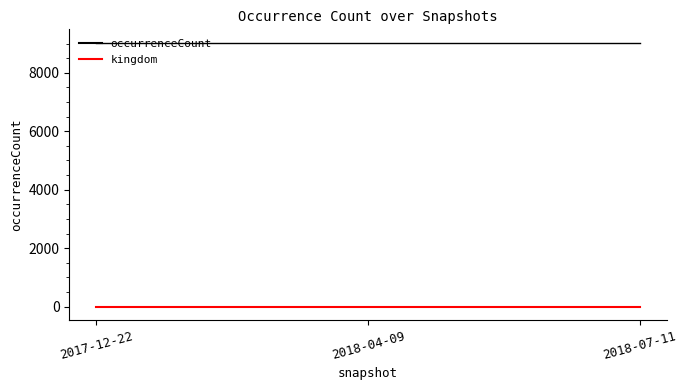

Rank the series by their maximum value, from lowest to highest.

kingdom, occurrenceCount